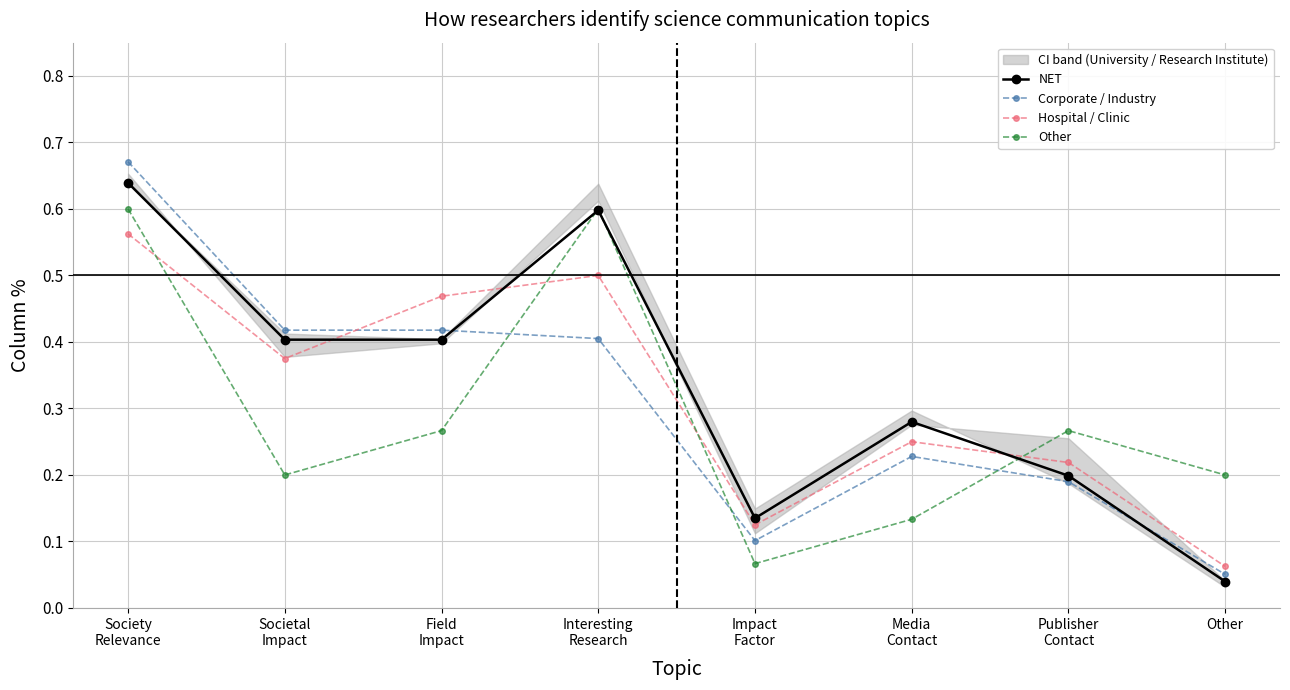

True or false: Other has more than 2 interior local peaks.

False